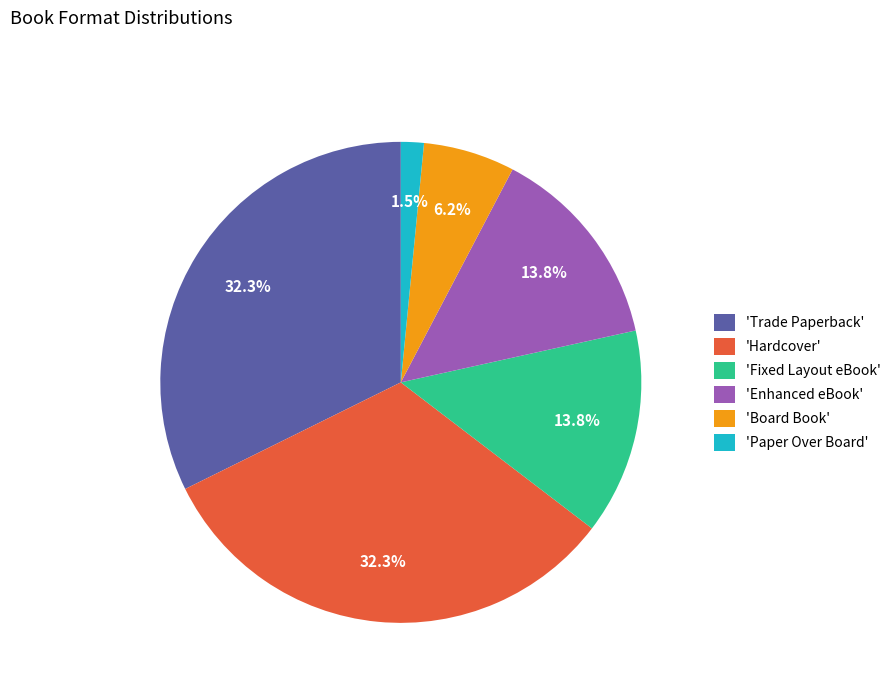

Which has a higher value, 'Board Book' or 'Trade Paperback'?

'Trade Paperback'